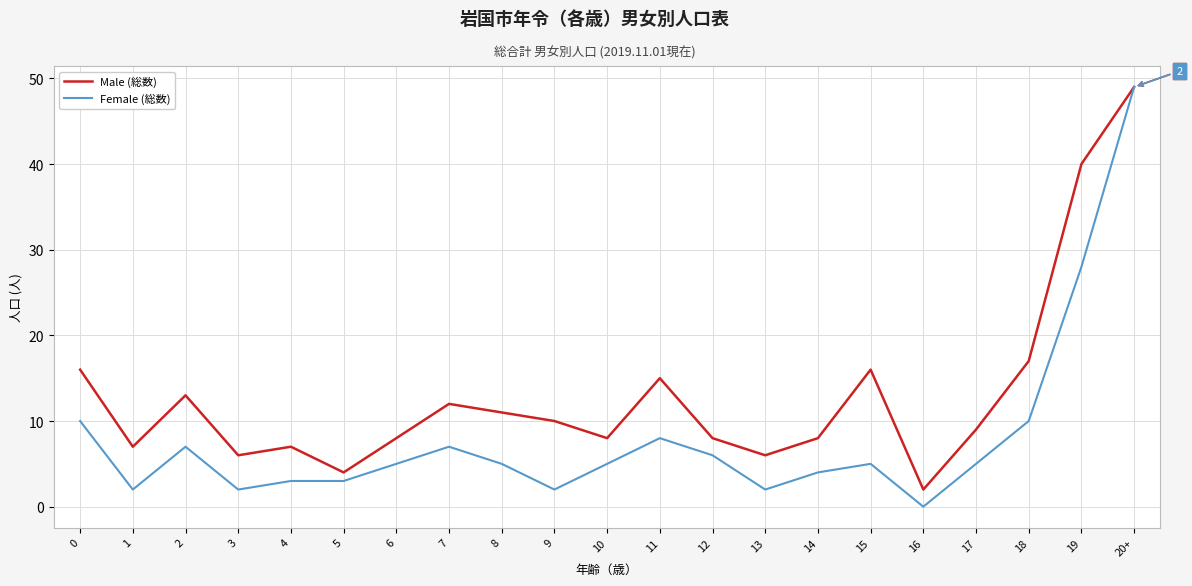

At which category is the sum across all series the highest?

20+